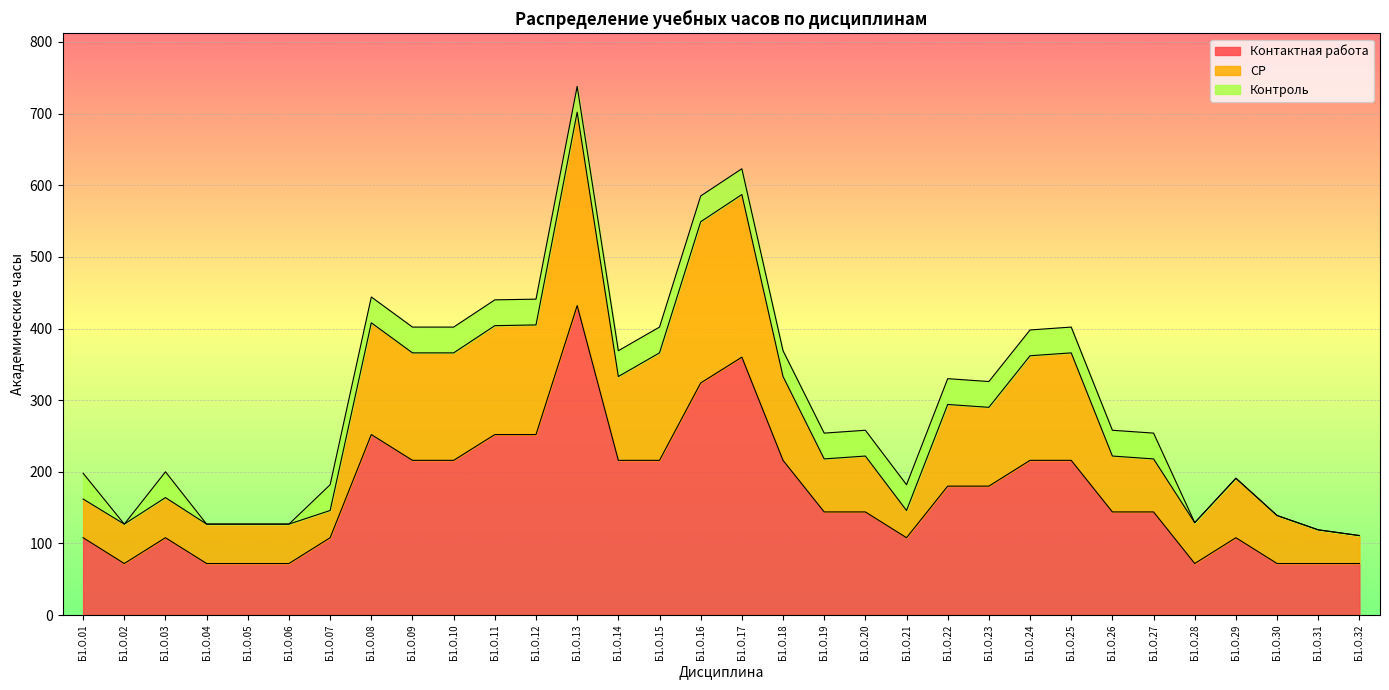

What is the average value of the Контактная работа series?

170